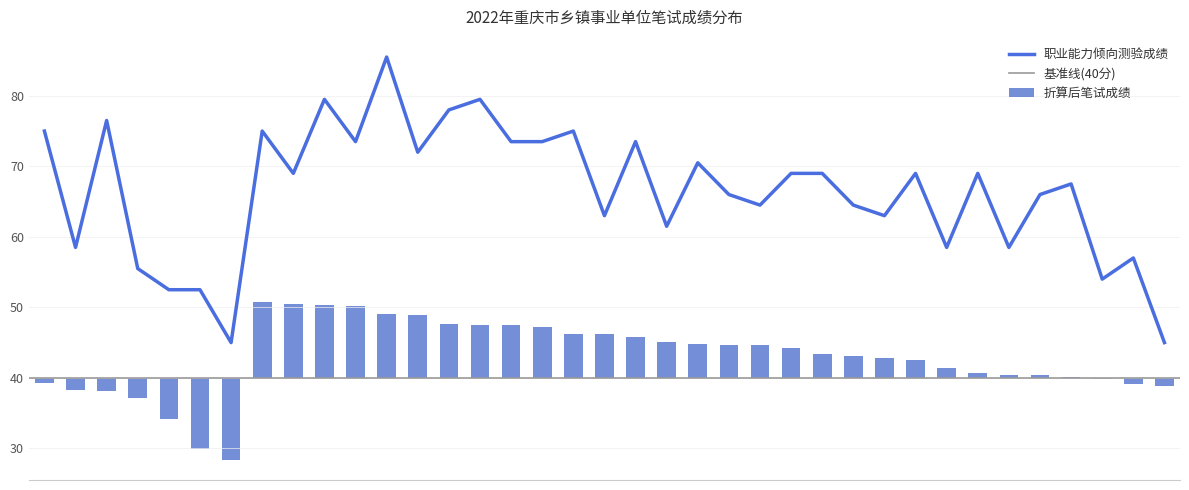

Which series has the largest range (max minus min)?

职业能力倾向测验成绩